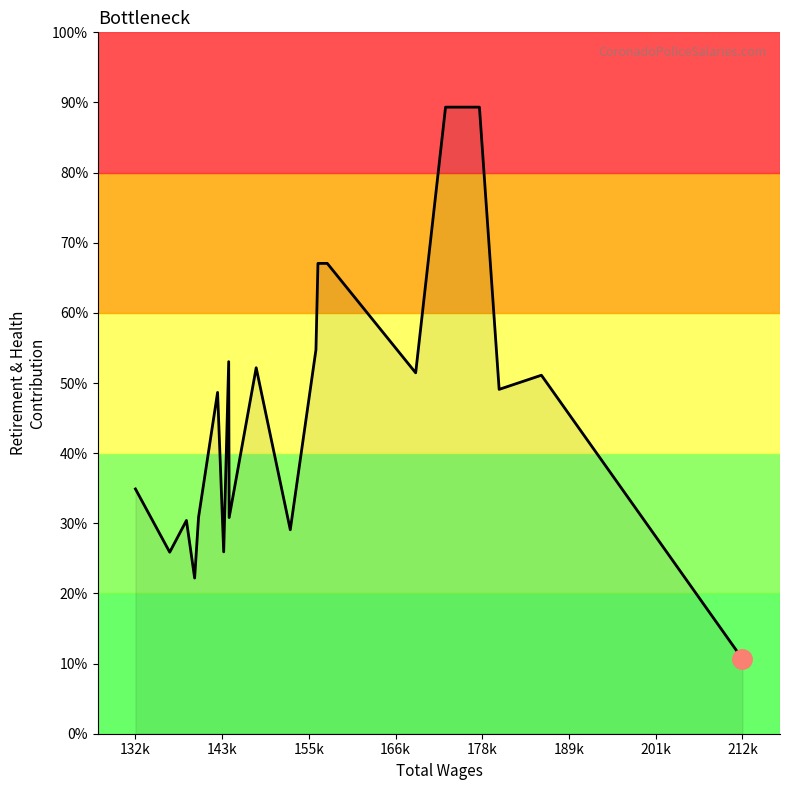

How many points are lower than both their immediate neighbors (excluding endpoints)?

7